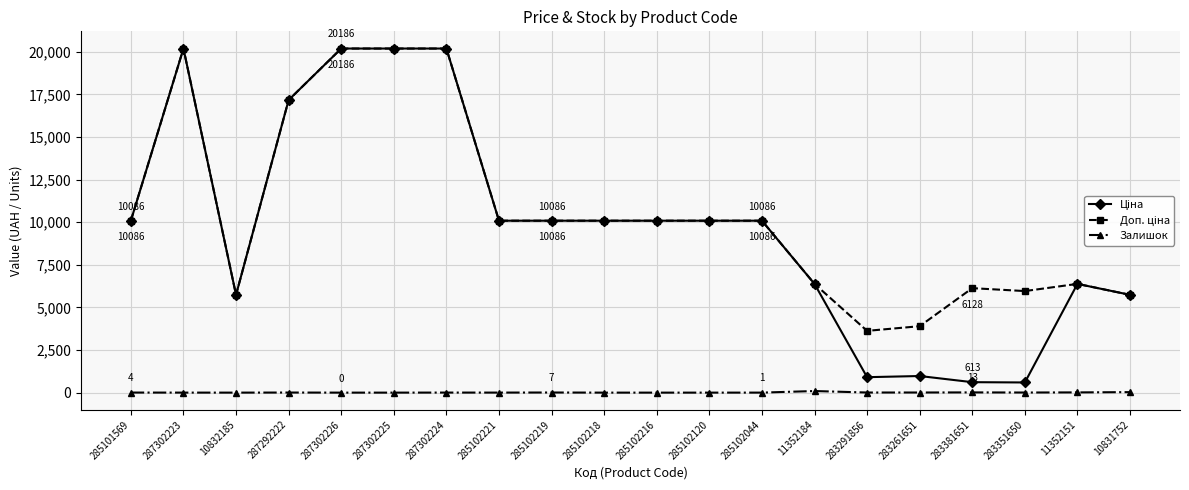

At how many categories does at least one series exceed 13794?

5